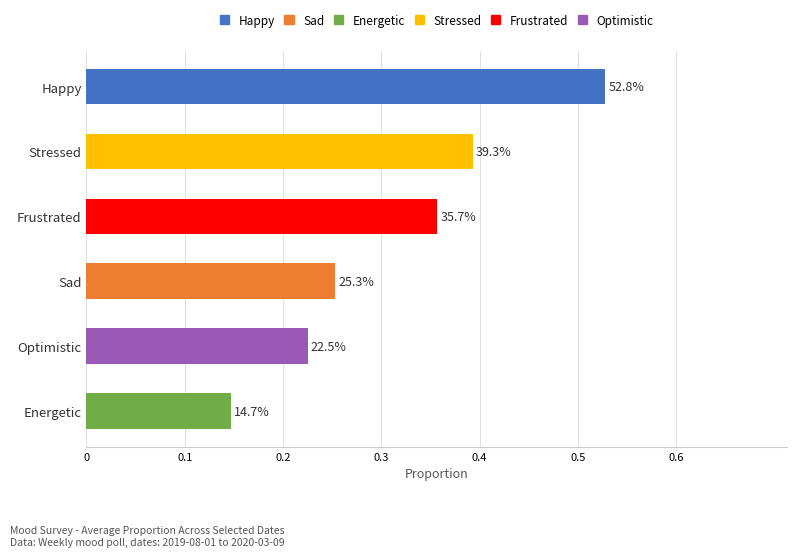

How many bars are there in total?

6